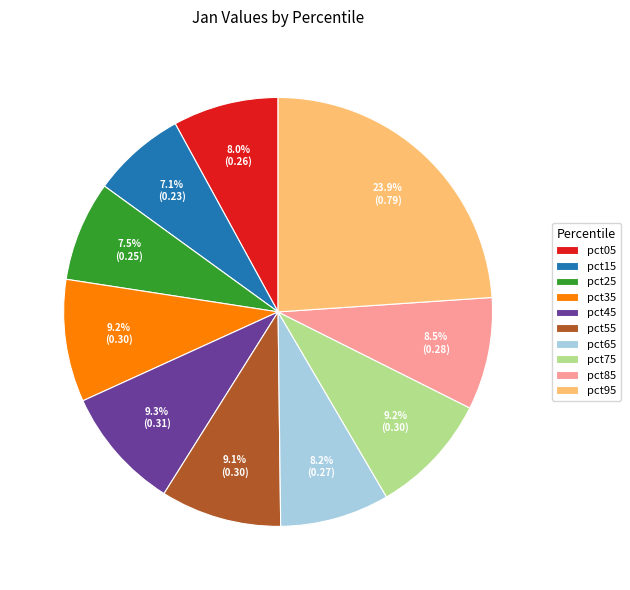

To the nearest percent, what is the difference between the largest and smallest slice percentages?

17%